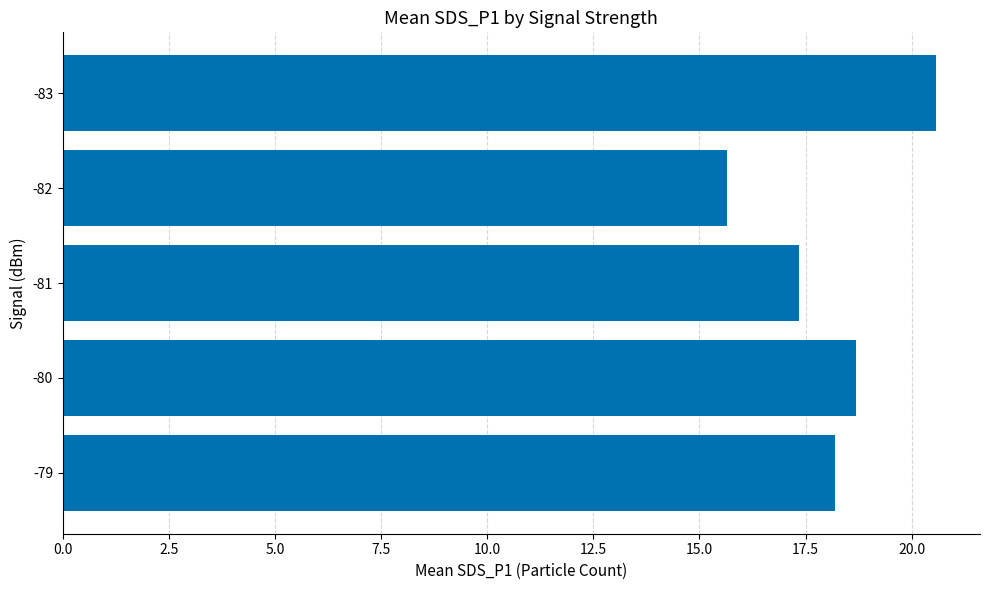

Reading bottom to top, what are all the values shown in this chart?

18.2	18.7	17.3	15.7	20.6